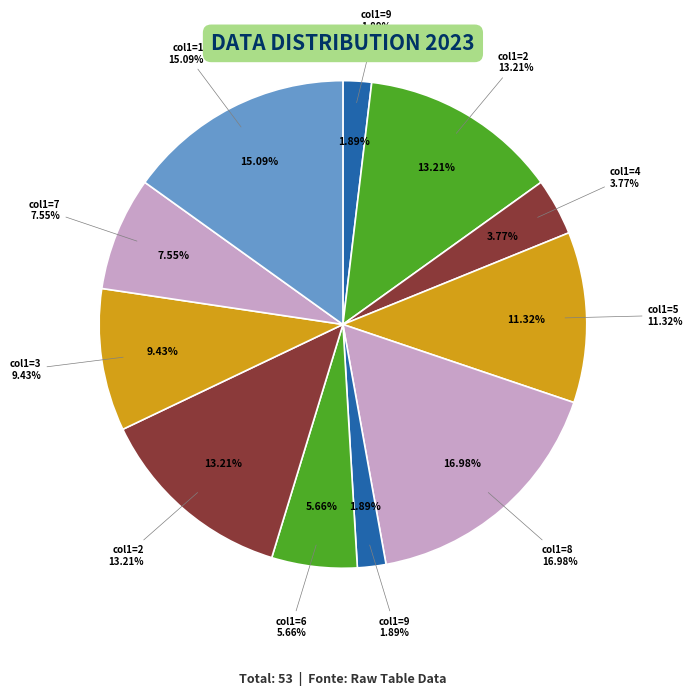

Does 5 account for over 50% of the chart?

No